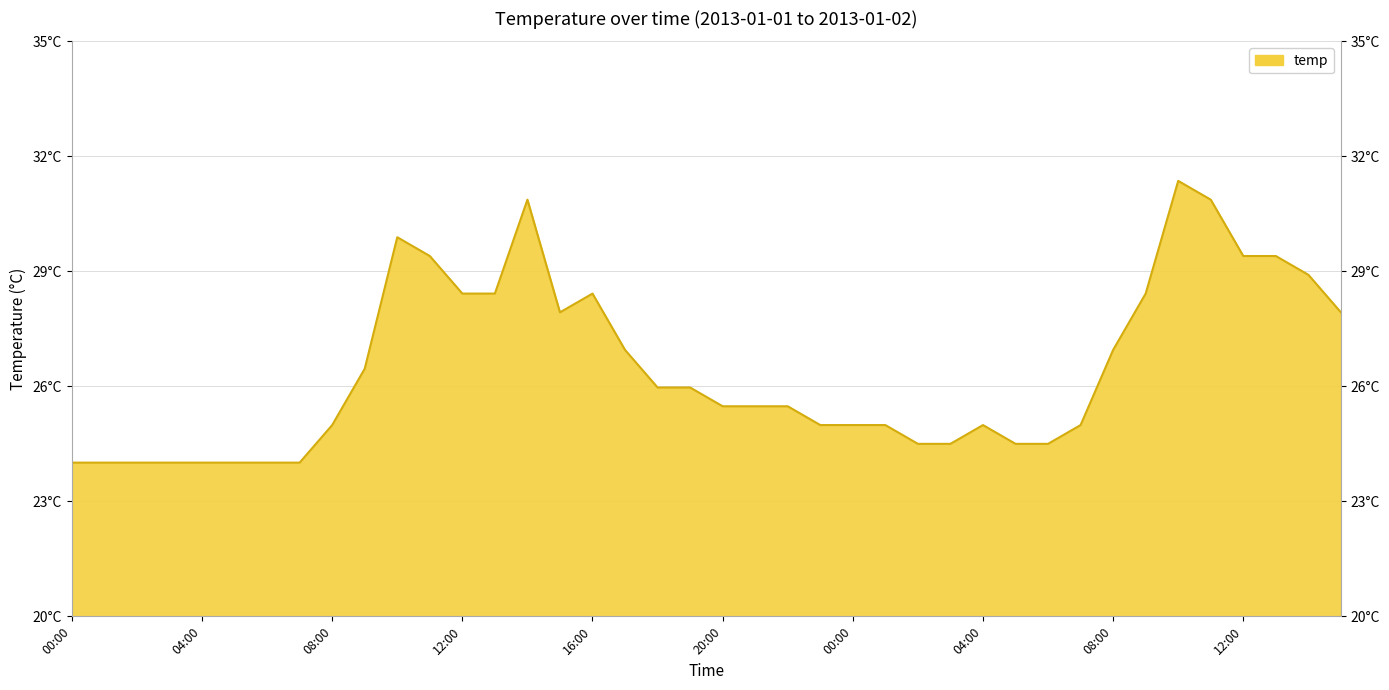

Where does the data first go above 25?

09:00